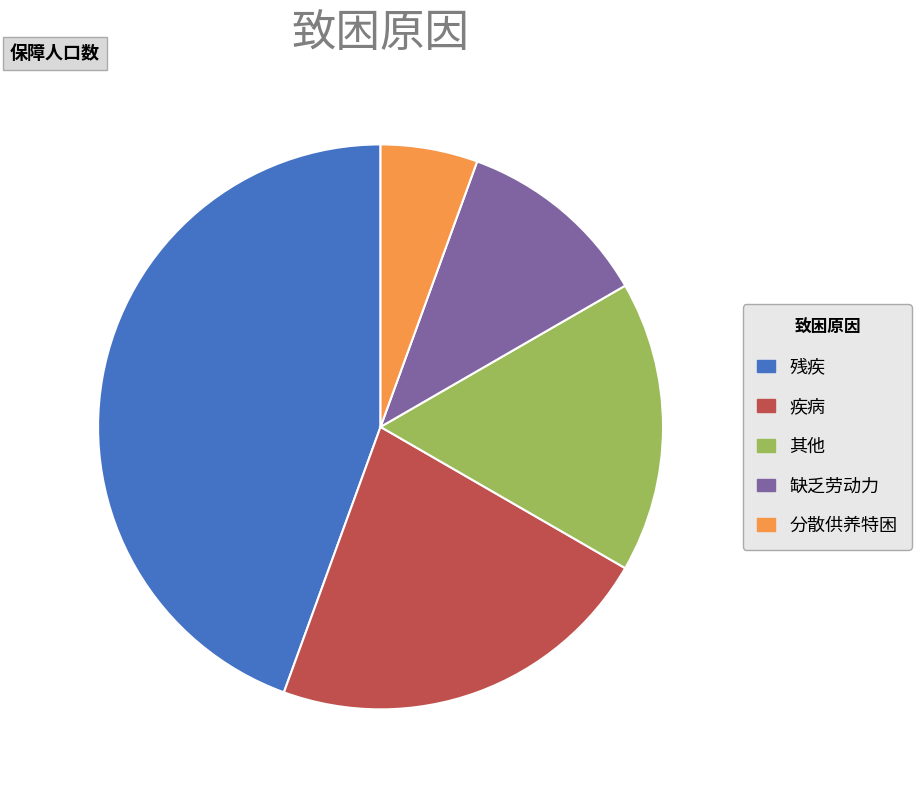

Is the sum of 残疾 and 缺乏劳动力 greater than half?

Yes